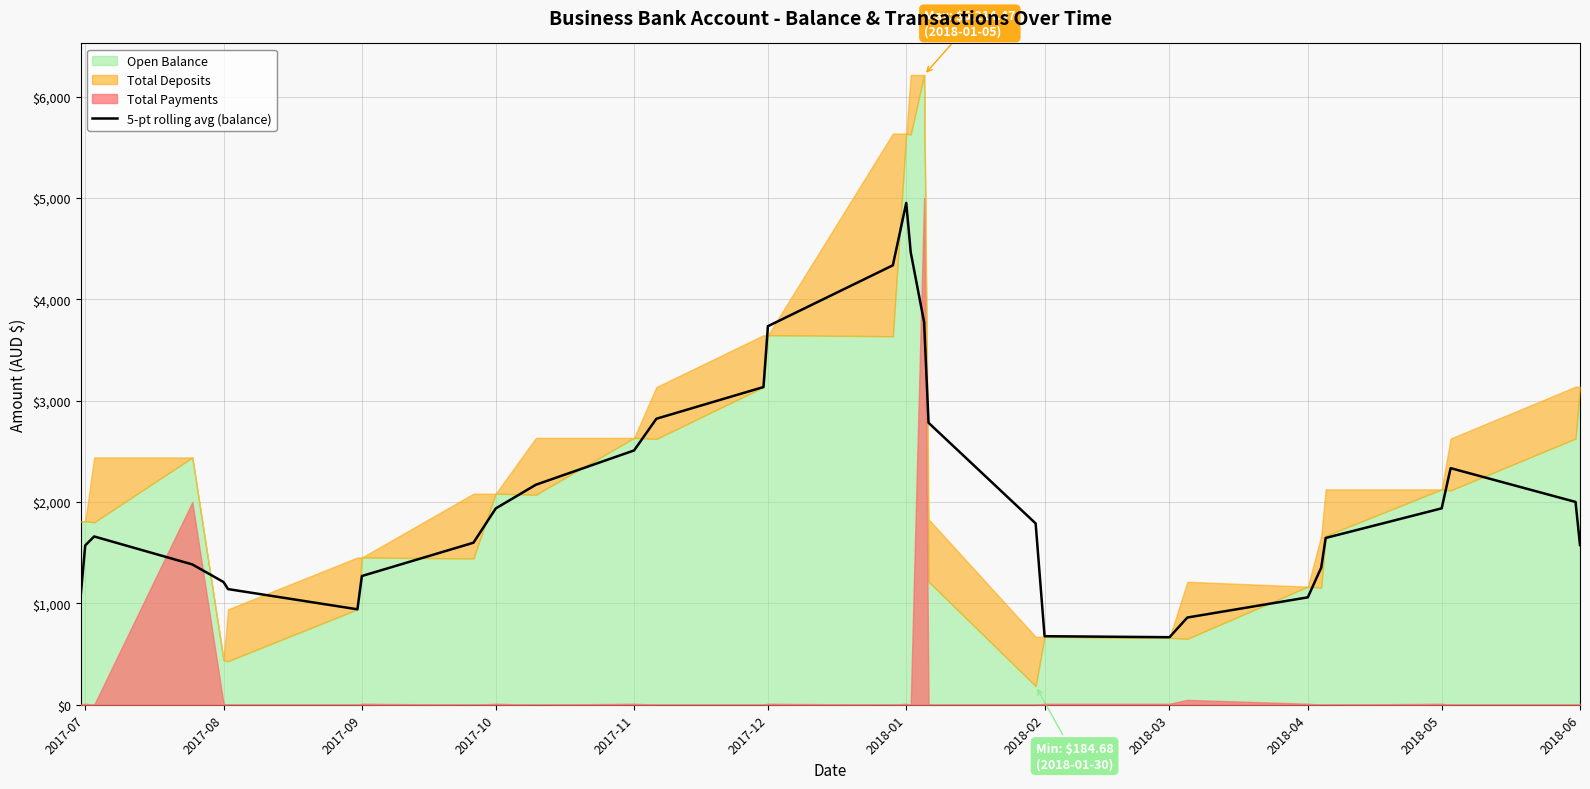

What is the lowest value of the 5-pt rolling avg (balance) series?

666.4